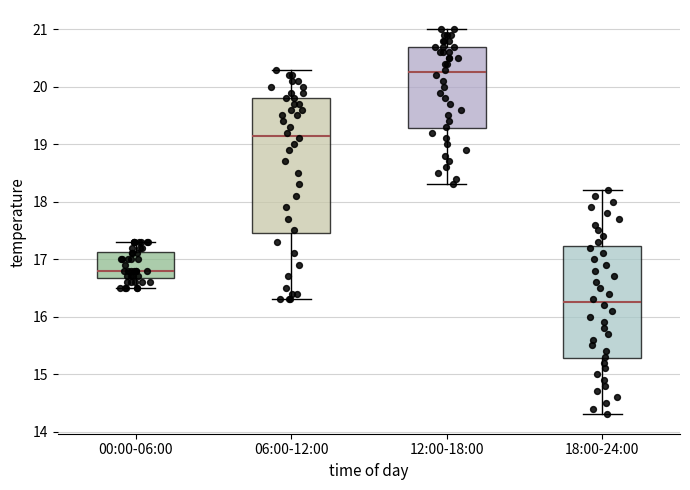

Comparing the boxes themselves (not the whiskers), which one is the tallest?

06:00-12:00